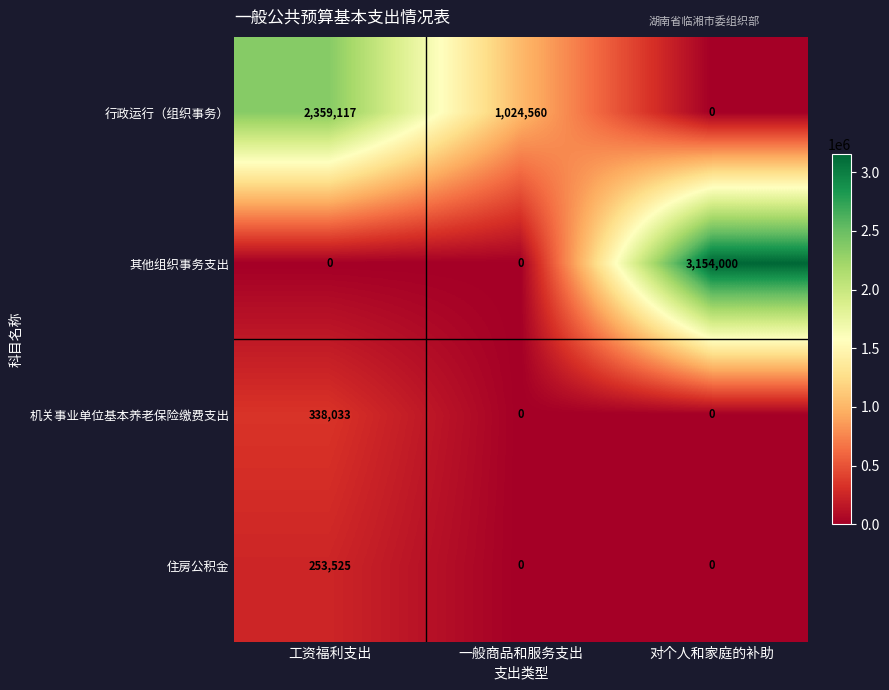

List the series in order of their peak value, lowest first.

住房公积金, 机关事业单位基本养老保险缴费支出, 行政运行（组织事务）, 其他组织事务支出